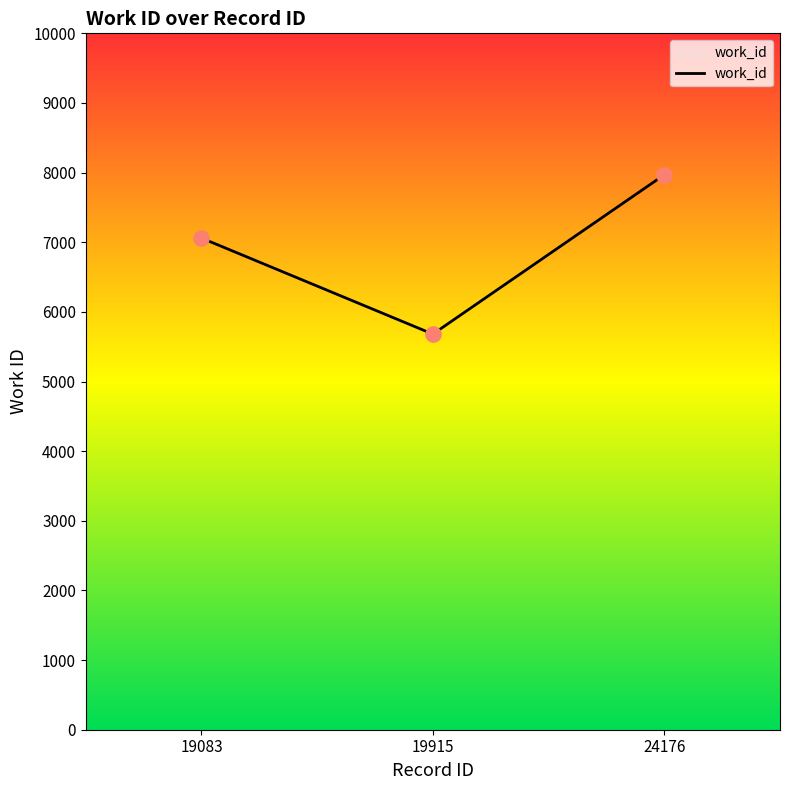

Between 19083 and 24176, which is larger?

24176